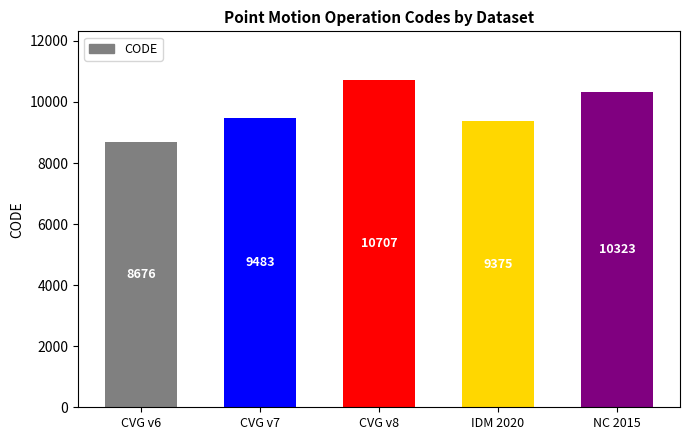

How many series are shown in this chart?

1